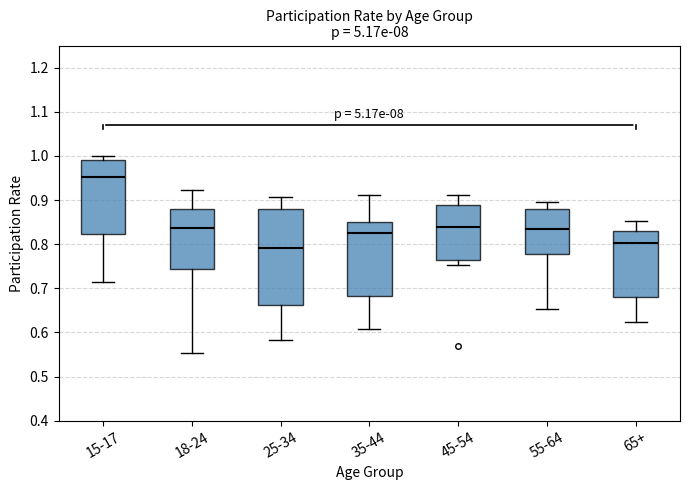

Reading left to right, transcribe this box plot: for each box, give where its median line is, the range the box spans, and where its two whiskers end, as read against the y-axis. The values are not printed on the chart, so give them approximately, as read against the axis.

15-17: median 0.95, box 0.82 to 0.99, whiskers 0.72 to 1.00
18-24: median 0.84, box 0.74 to 0.88, whiskers 0.55 to 0.92
25-34: median 0.79, box 0.66 to 0.88, whiskers 0.58 to 0.91
35-44: median 0.82, box 0.68 to 0.85, whiskers 0.61 to 0.91
45-54: median 0.84, box 0.76 to 0.89, whiskers 0.75 to 0.91
55-64: median 0.83, box 0.78 to 0.88, whiskers 0.65 to 0.89
65+: median 0.80, box 0.68 to 0.83, whiskers 0.62 to 0.85